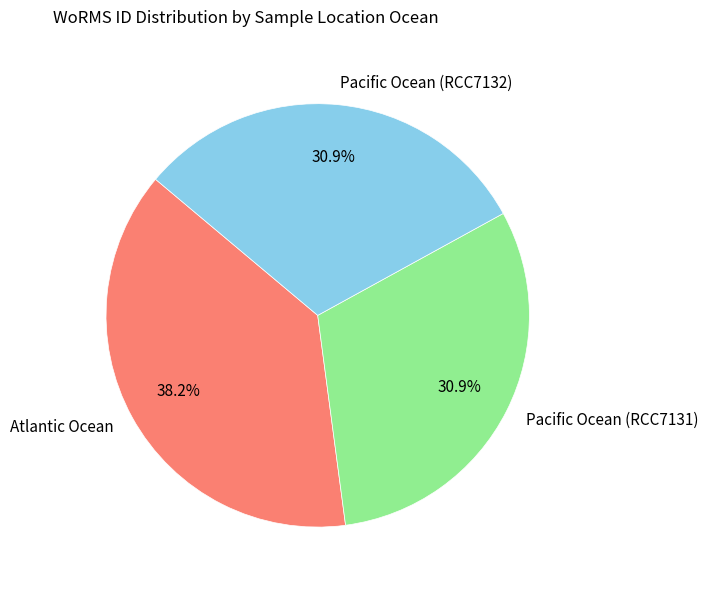

How many segments does this pie chart have?

3